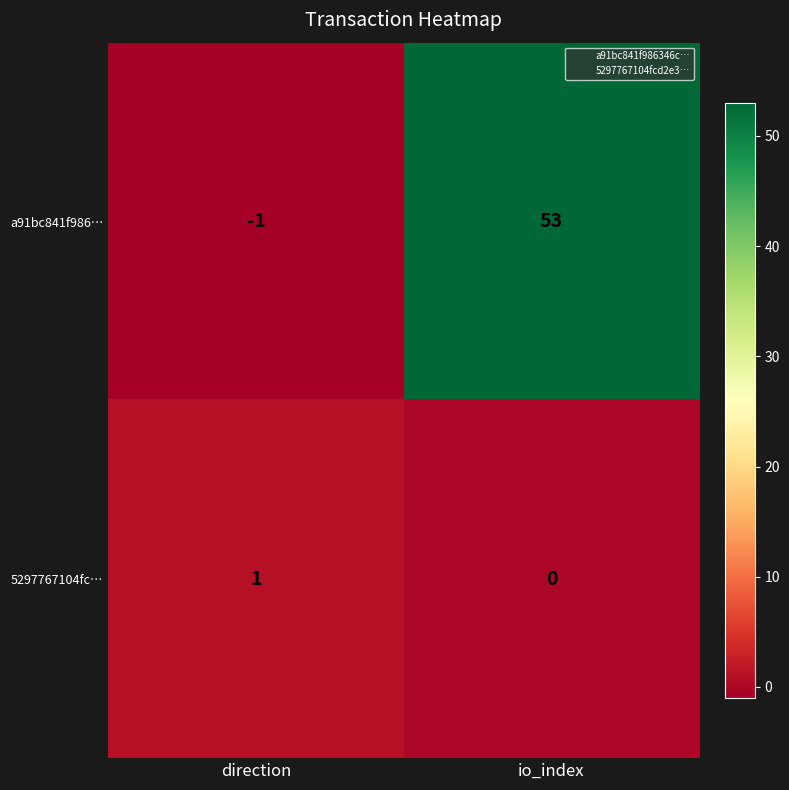

The 5297767104fc… series shows 0 at io_index. True or false?

True